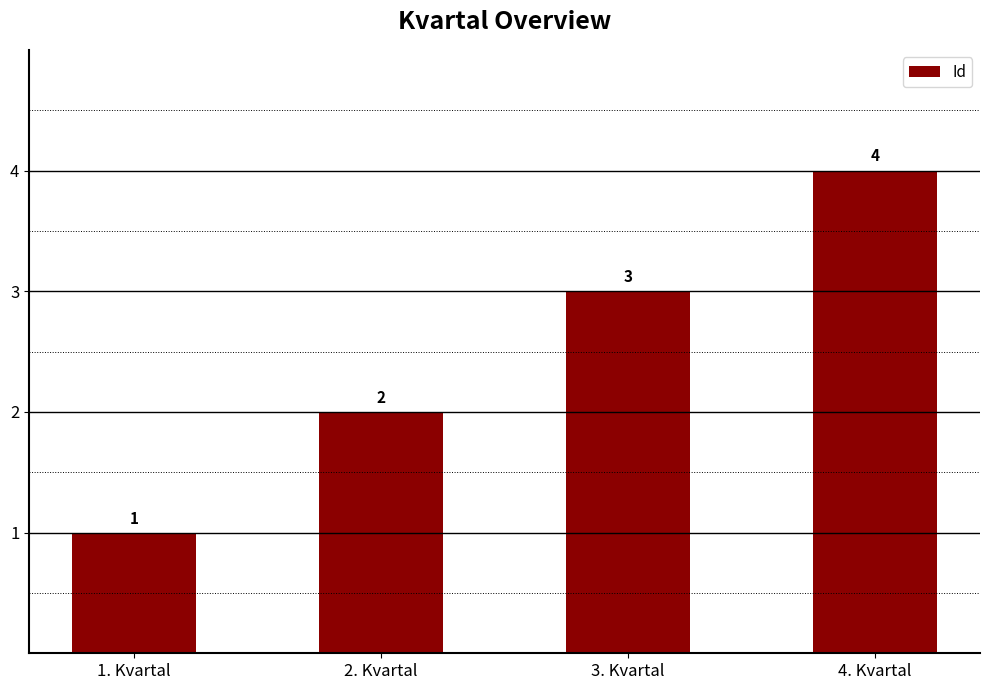

List the labels in order of value, smallest first.

1. Kvartal, 2. Kvartal, 3. Kvartal, 4. Kvartal